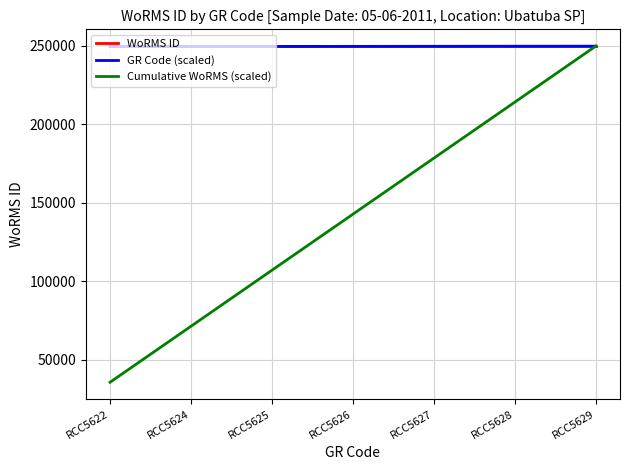

Is this an area chart (filled region under the line)?

No